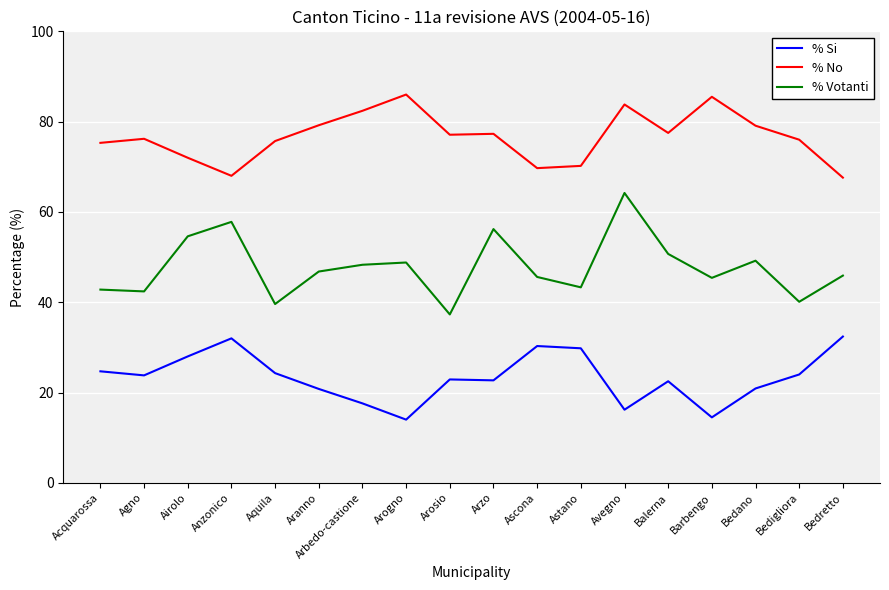

True or false: % Votanti and % Si cross at least once.

False